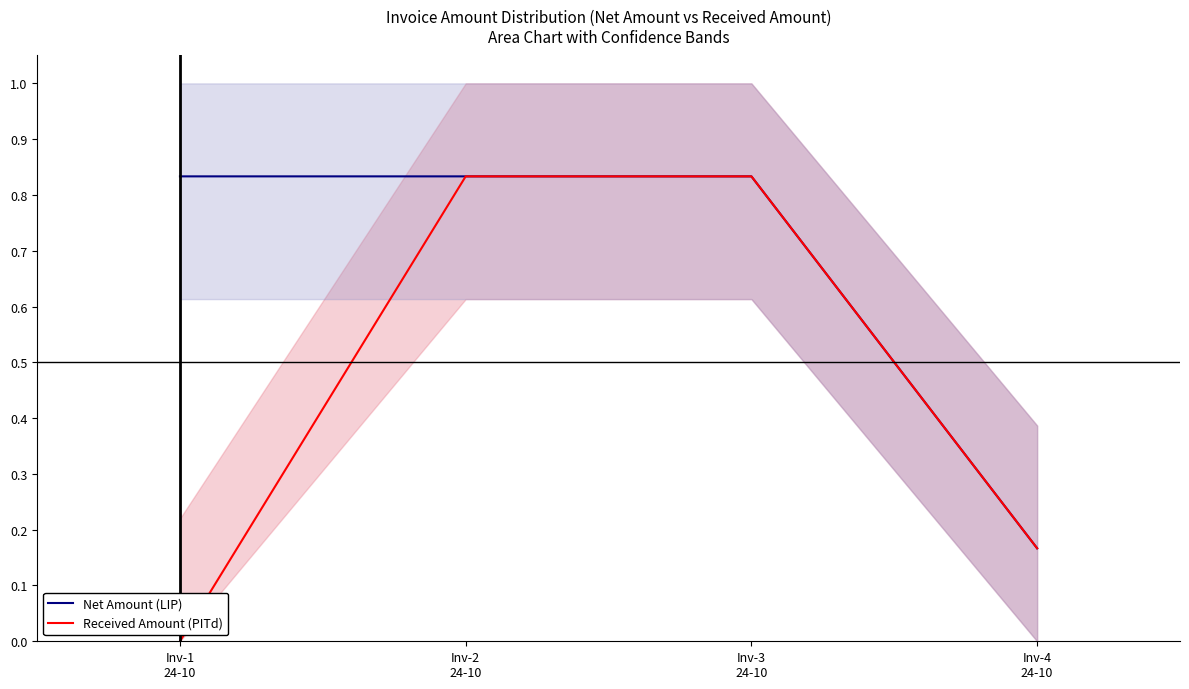

Rank the categories by Net Amount (LIP) value from highest to lowest.

Inv-1
24-10, Inv-2
24-10, Inv-3
24-10, Inv-4
24-10